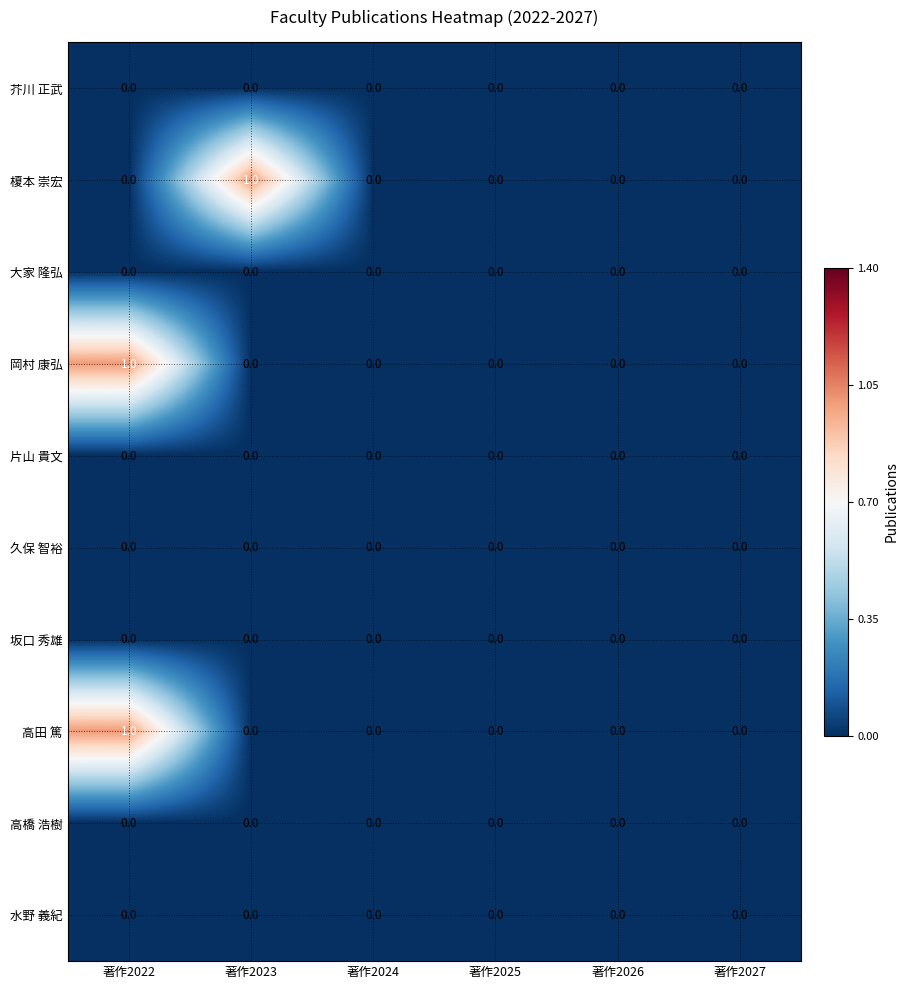

Is it true that 水野 義紀 equals 0 at 著作2026?

True